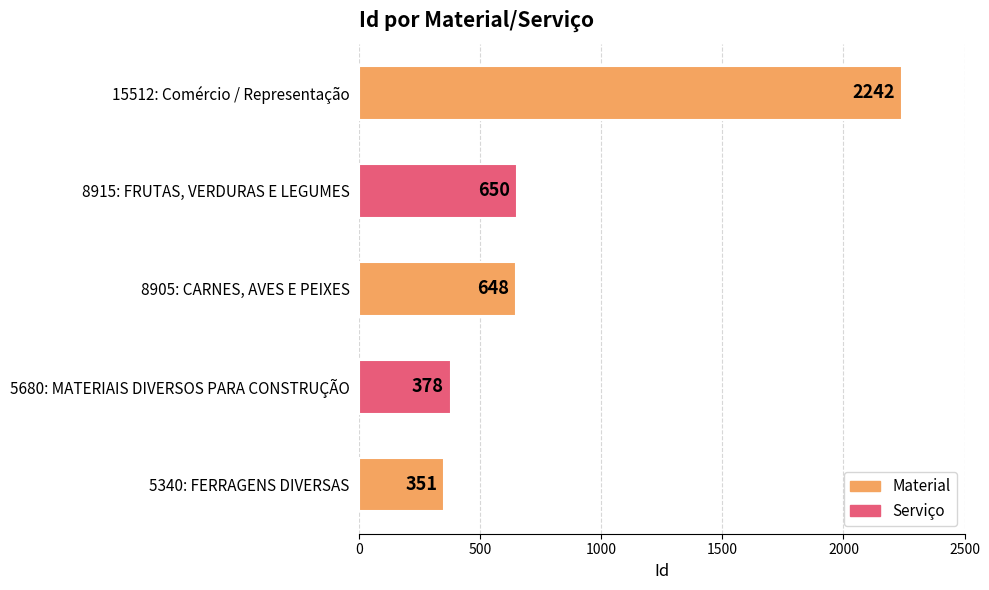

Between 8905: CARNES, AVES E PEIXES and 8915: FRUTAS, VERDURAS E LEGUMES, which is larger?

8915: FRUTAS, VERDURAS E LEGUMES